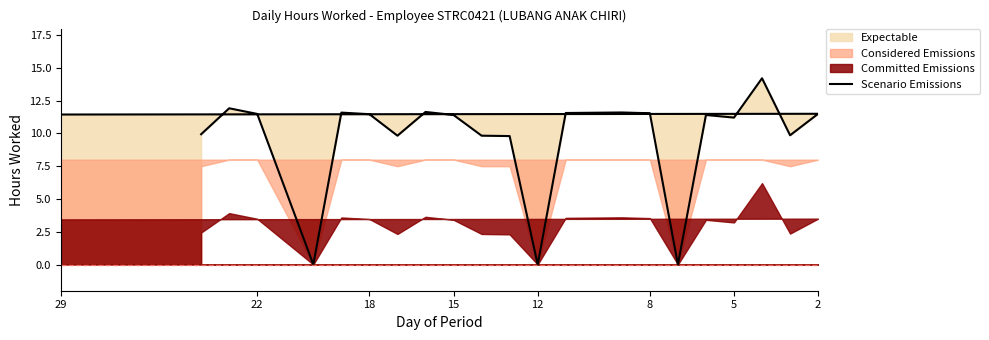

At which label does the data first exceed 11?

29